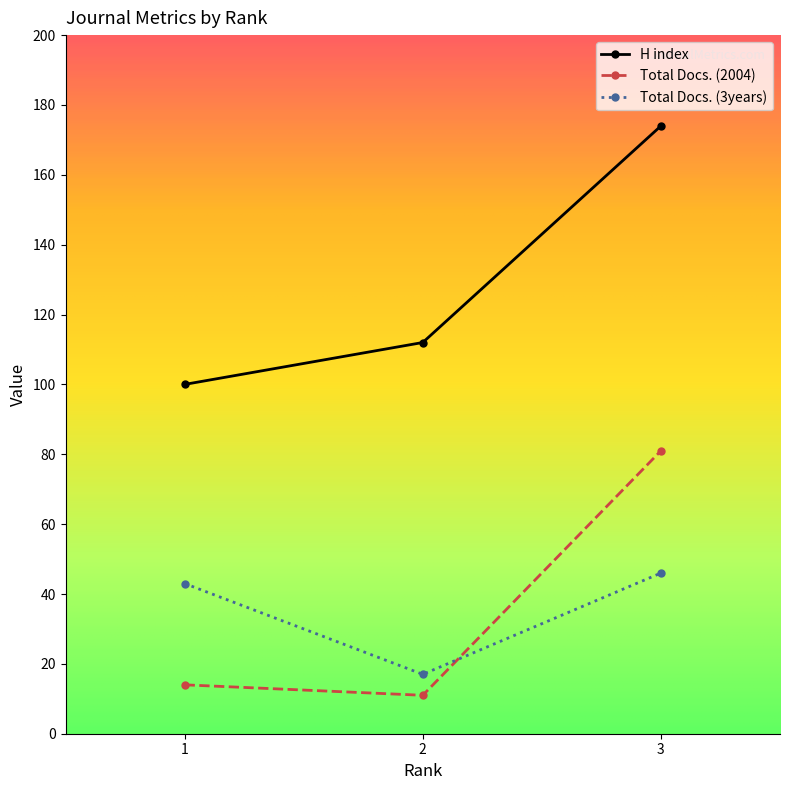

What is the difference between the highest and lowest values at 3?

128